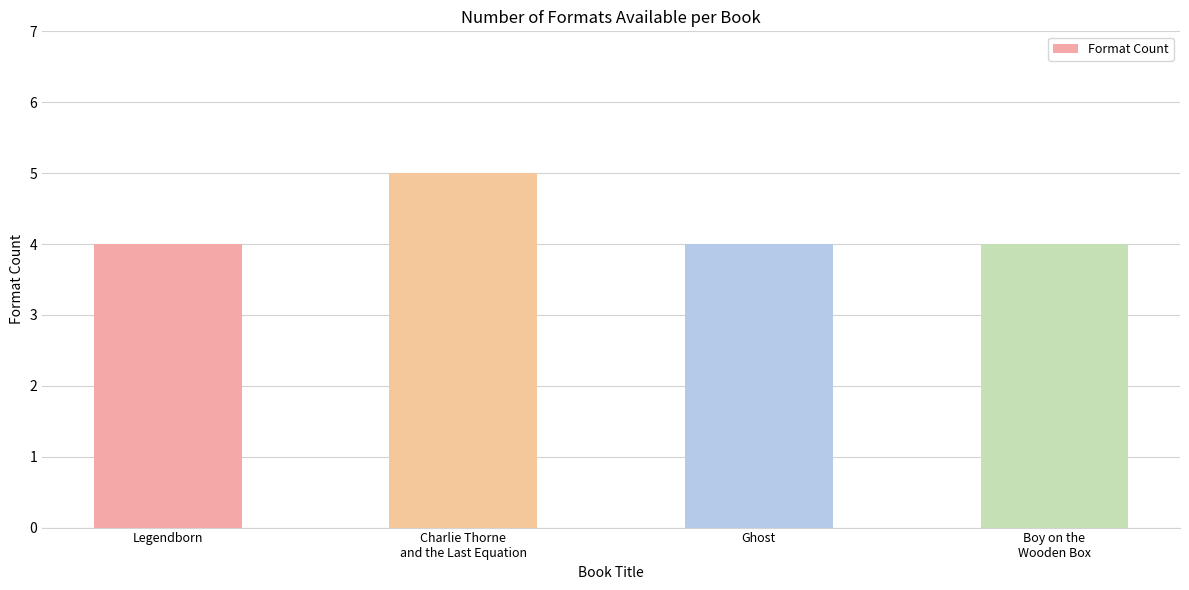

What is the sum of the values at Ghost and Legendborn?

8